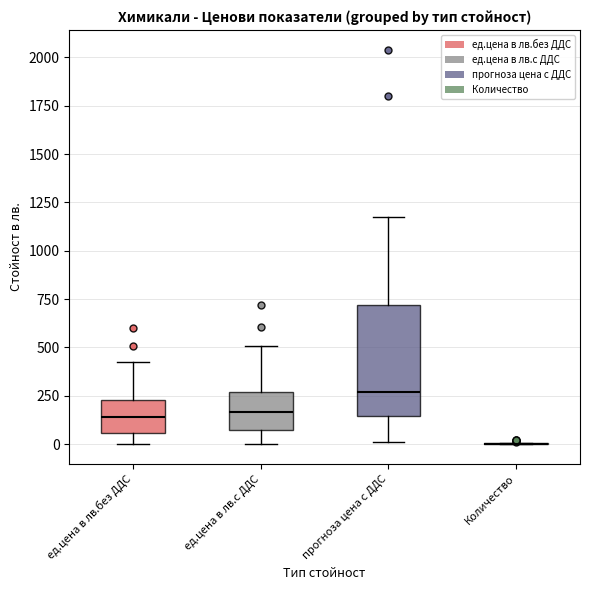

Reading left to right, transcribe this box plot: for each box, give where its median line is, the range the box spans, and where its two whiskers end, as read against the y-axis. The values are not printed on the chart, so give them approximately, as read against the axis.

ед.цена в лв.без ДДС: median 150, box 50 to 250, whiskers 0 to 450
ед.цена в лв.с ДДС: median 150, box 50 to 250, whiskers 0 to 500
прогноза цена с ДДС: median 250, box 150 to 700, whiskers 0 to 1200
Количество: box collapsed to a line at 0, whiskers 0 to 0